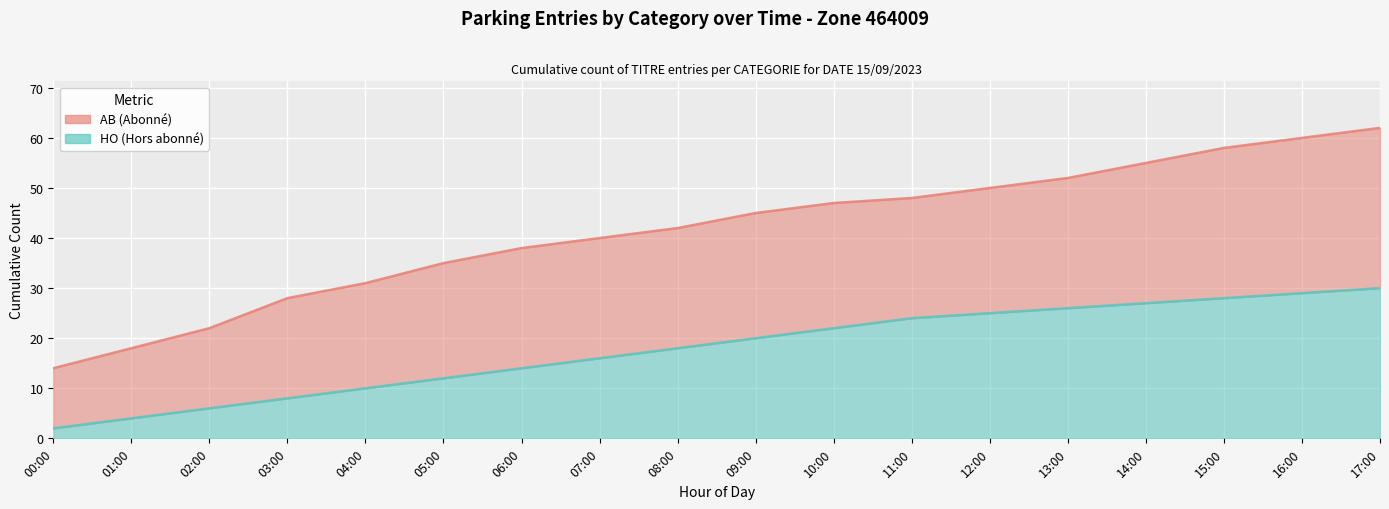

What is the sum of the HO values at 03:00 and 08:00?

26